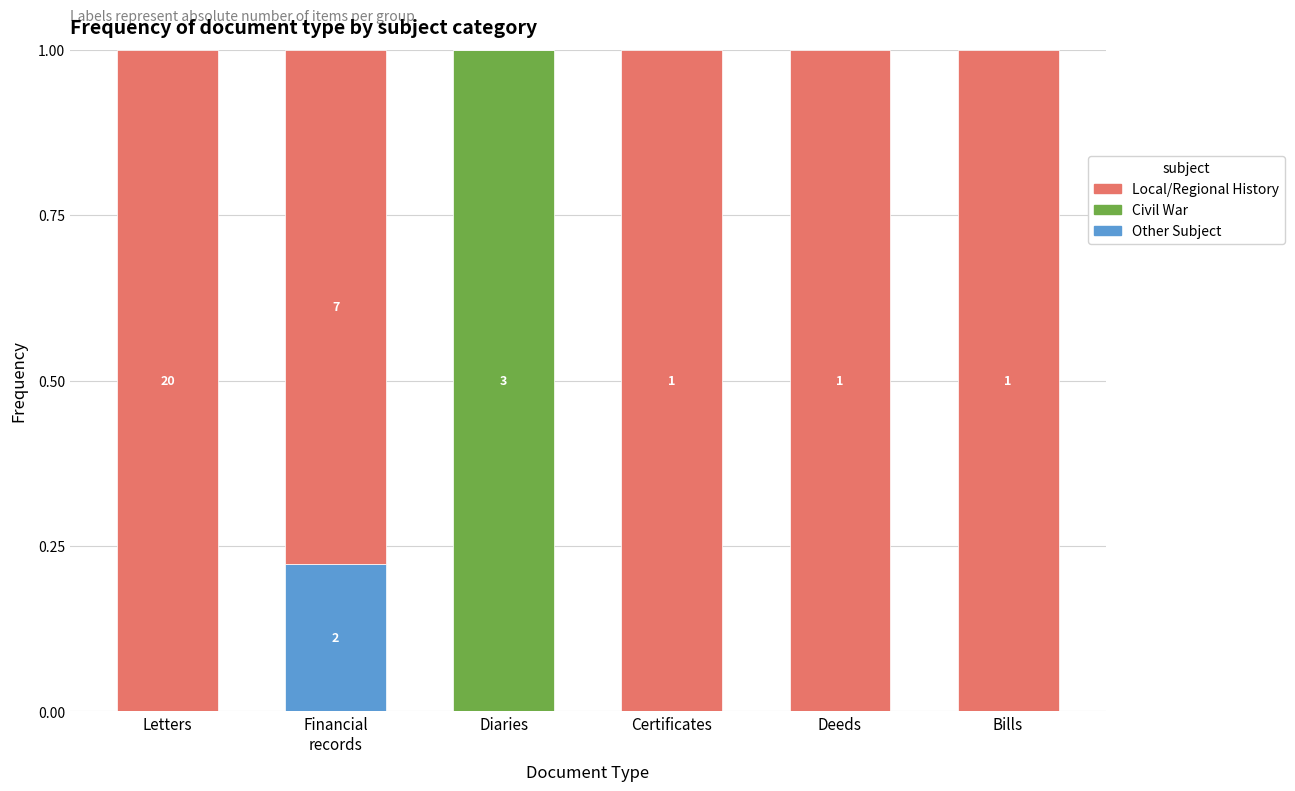

The value of Other Subject at Diaries is -0.1. True or false?

False